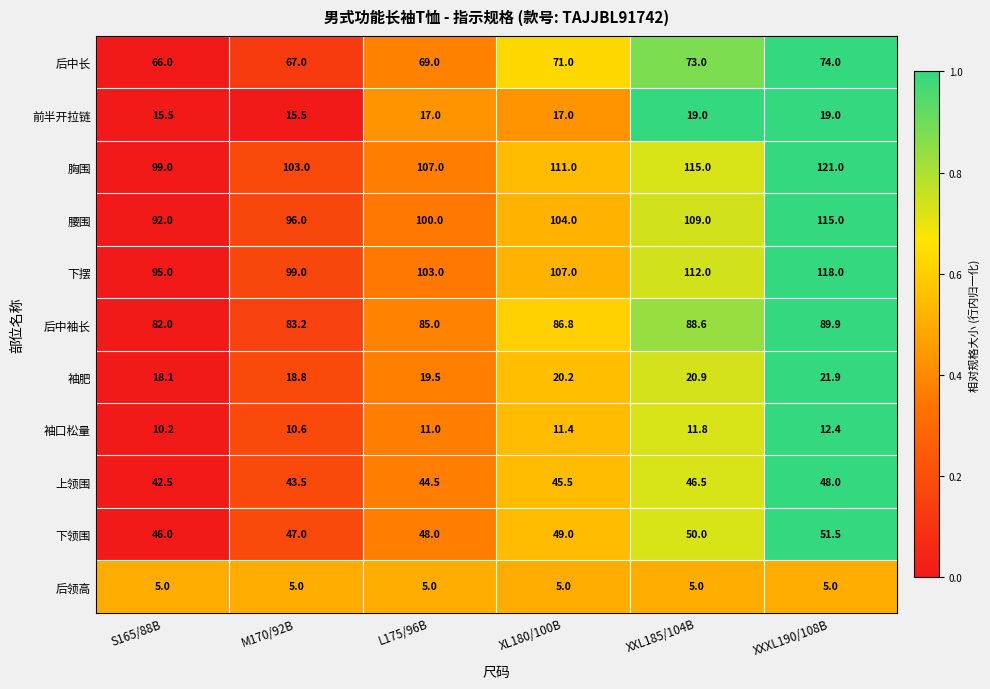

What is the spread (max minus min) of values at S165/88B?

94.0